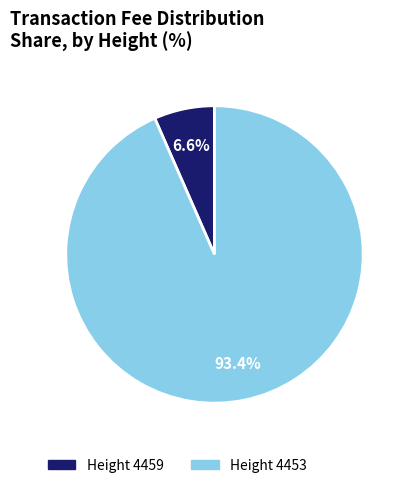

Is there any slice that represents more than half of the pie?

Yes